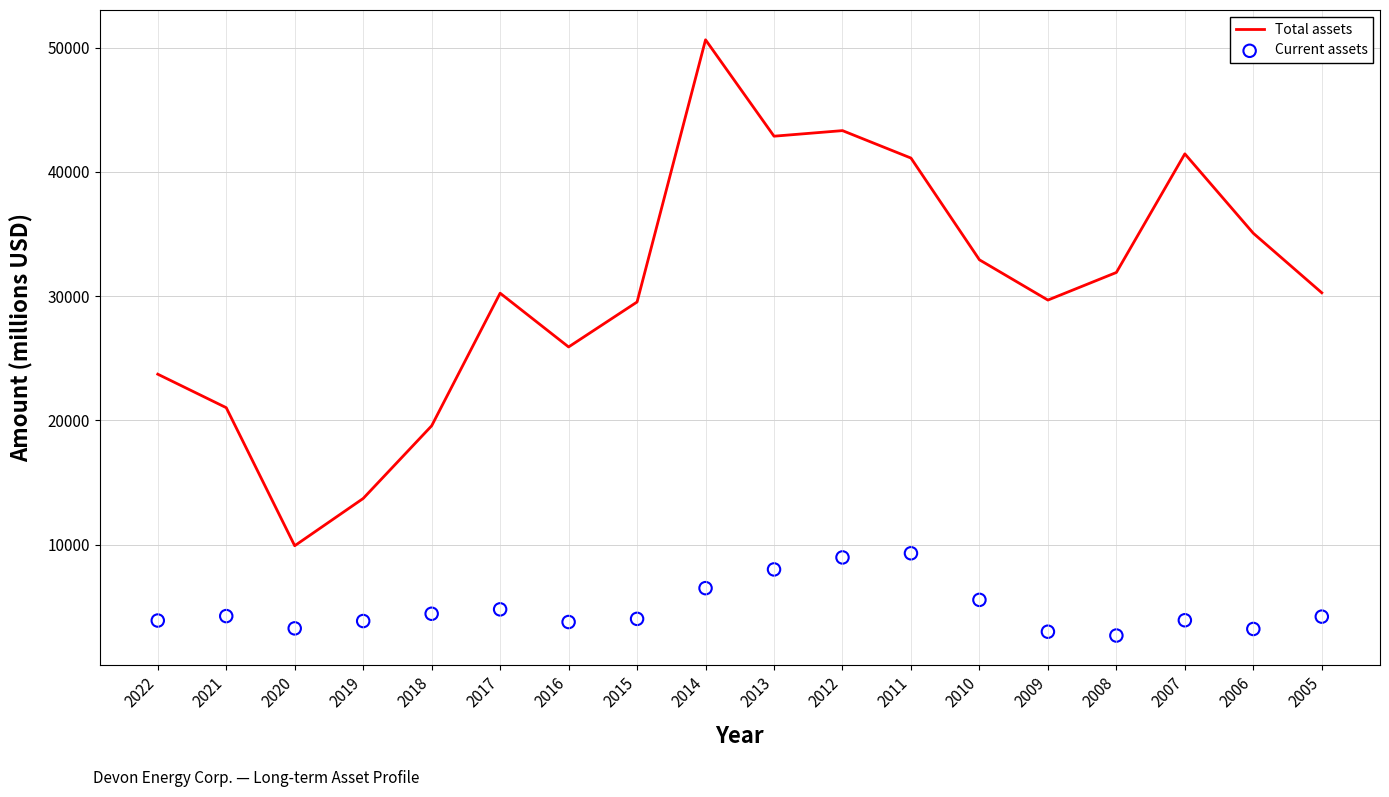

What is the total value across all series at 2005?

34479